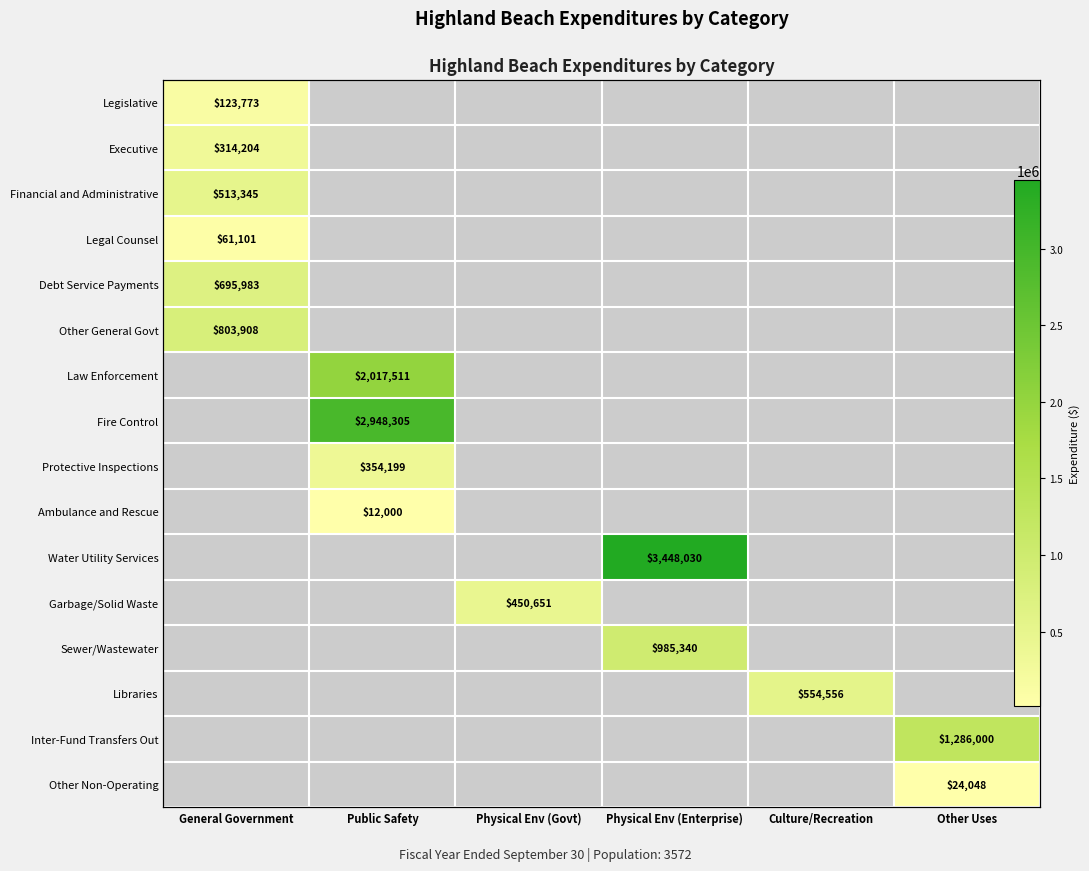

The Garbage/Solid Waste series shows 790203.1 at Physical Env (Govt). True or false?

False